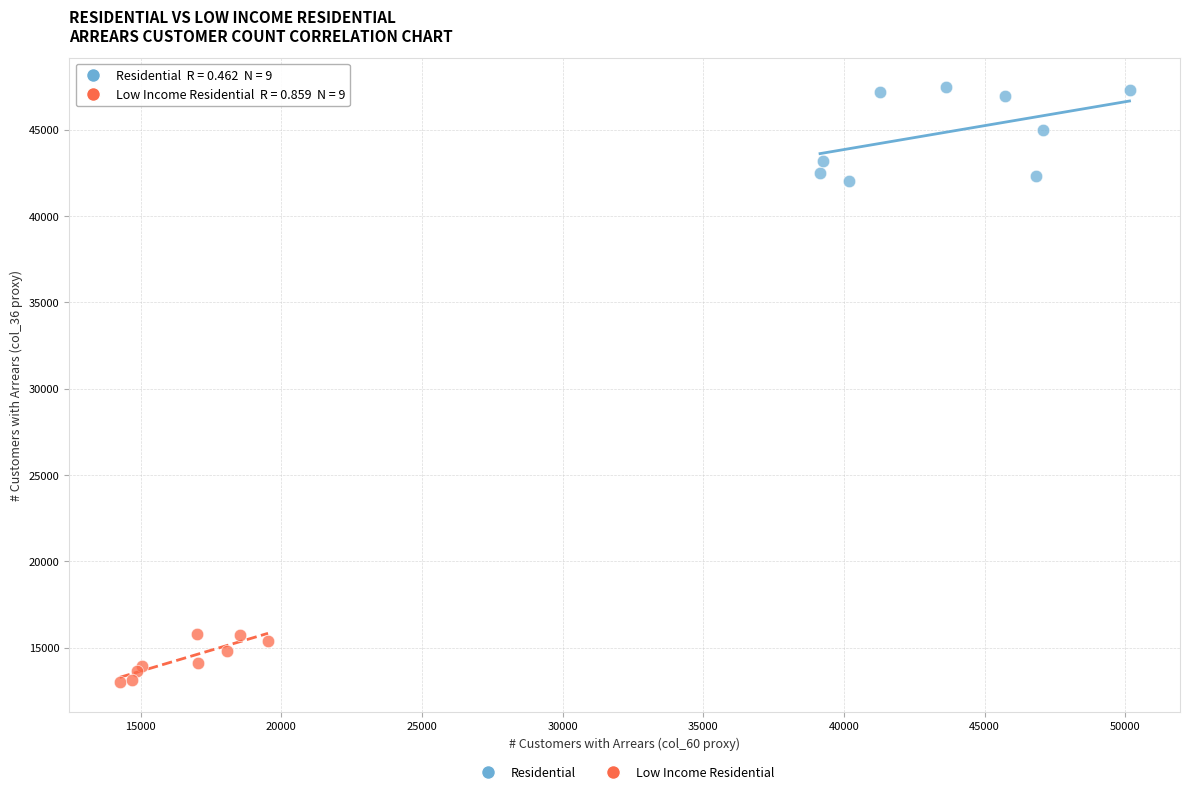

Which series contains the lowest Y value?

Low Income Residential